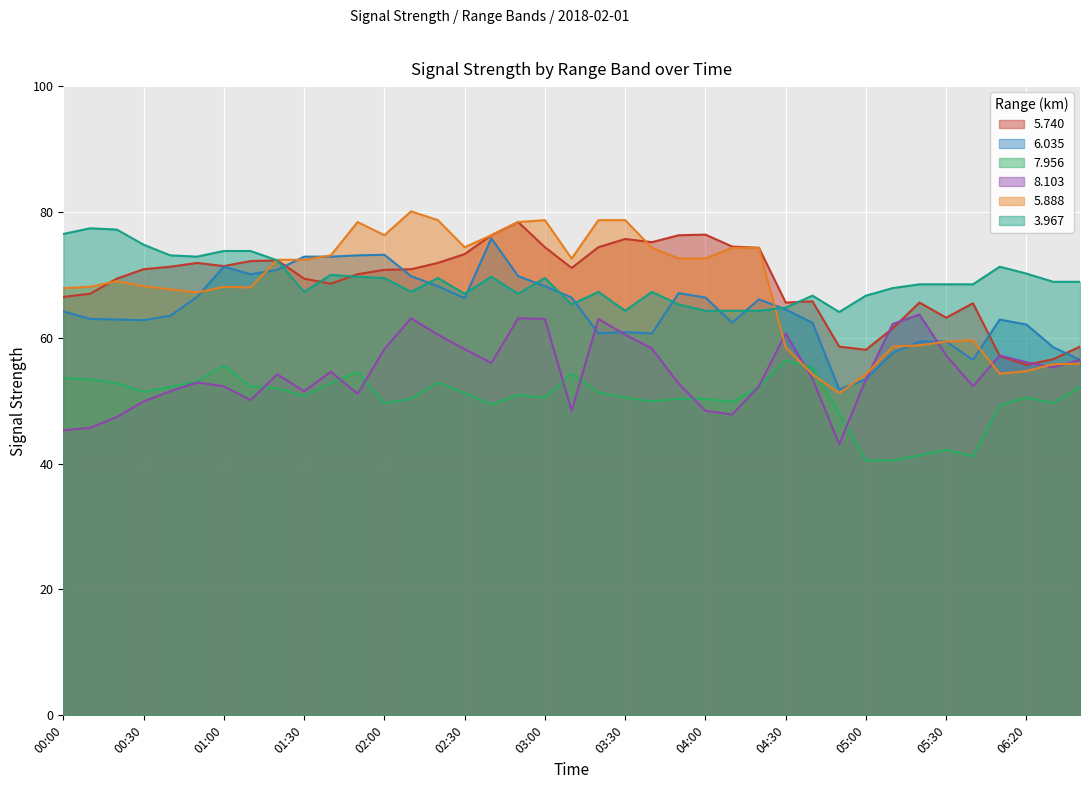

Count the number of data series in this chart.

6